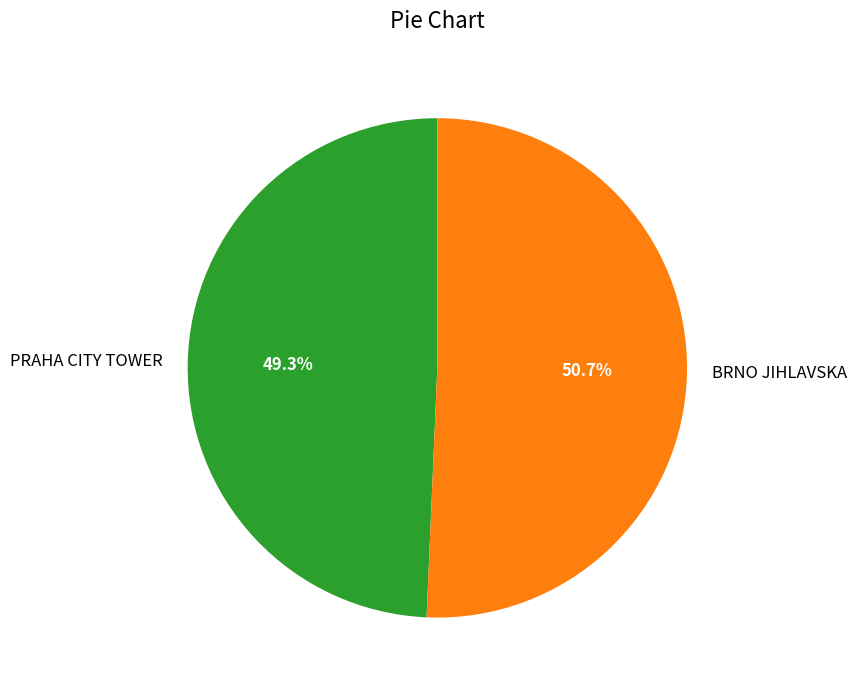

Do BRNO JIHLAVSKA and PRAHA CITY TOWER together represent more than half of the pie?

Yes